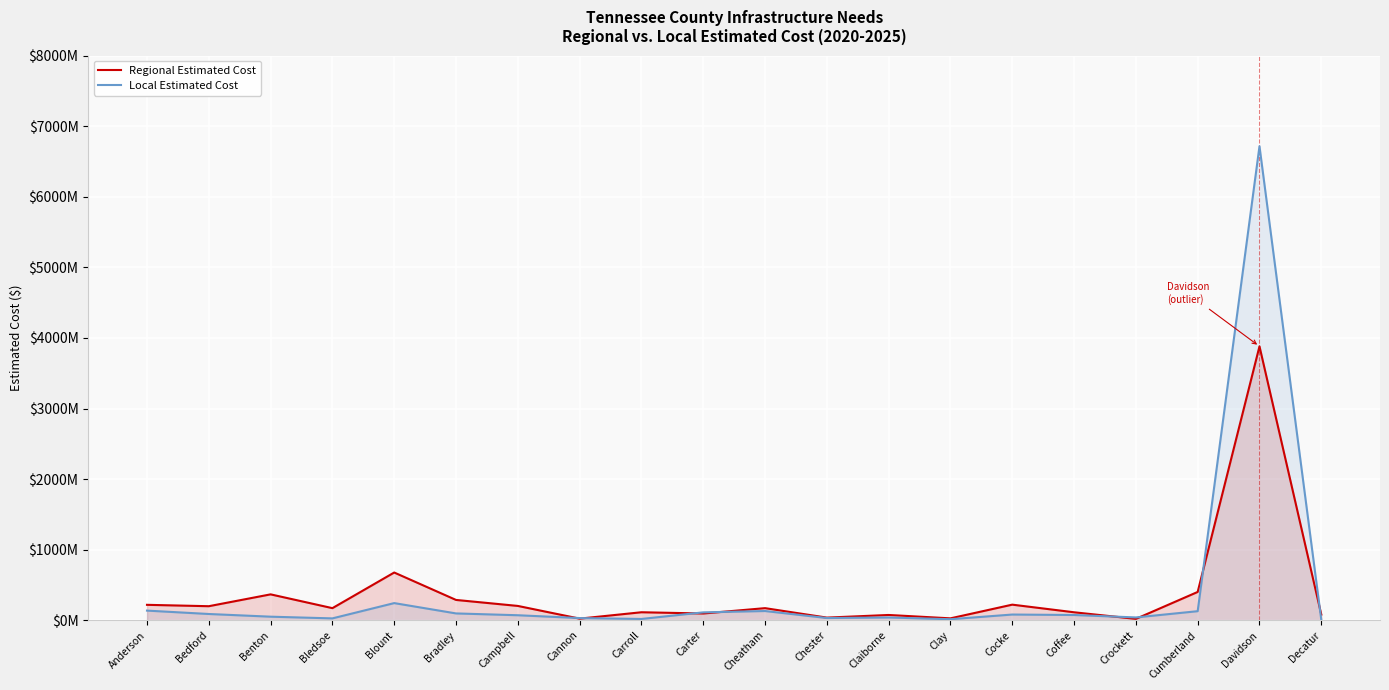

How many values in the Regional Estimated Cost series exceed 172758156?

9